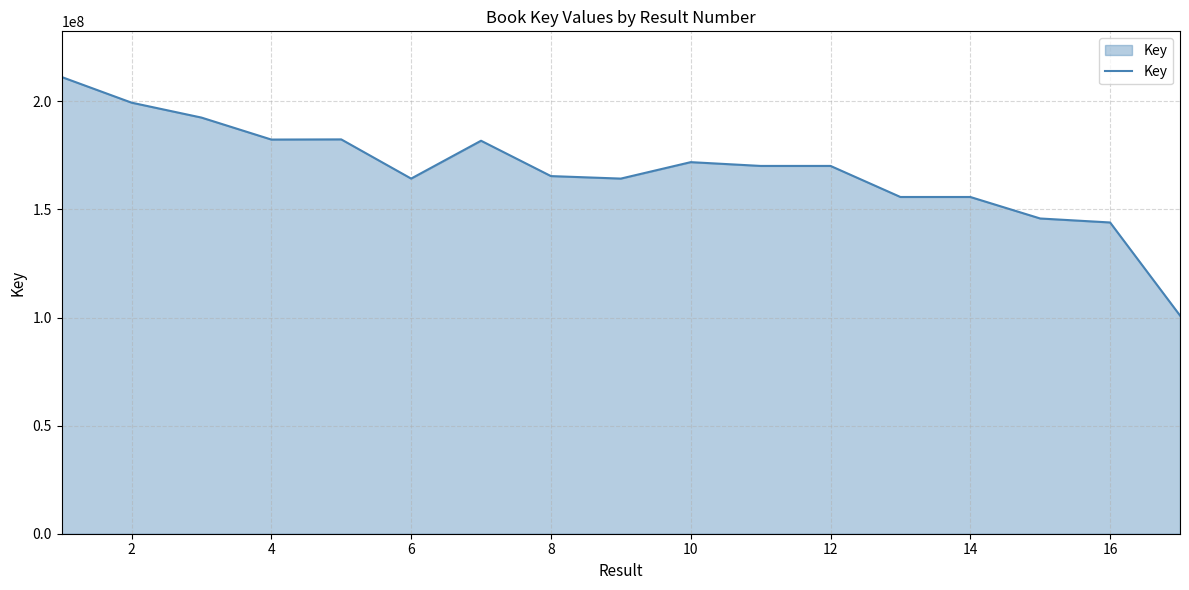

What is the smallest value displayed?

100922949